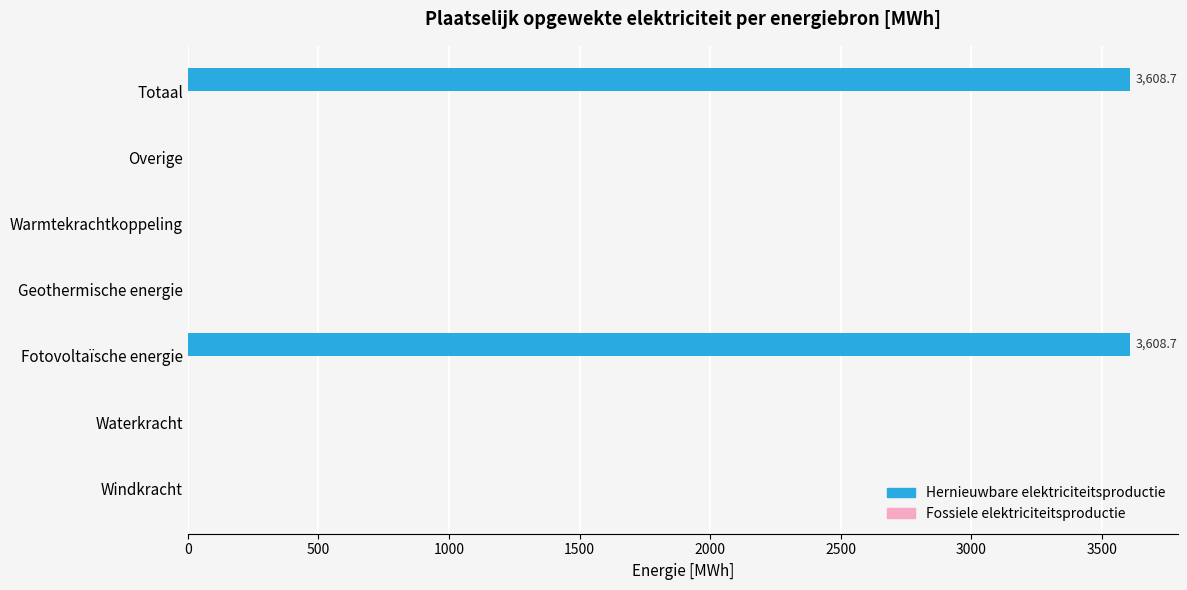

True or false: the data shows 0.0 at Waterkracht.

True